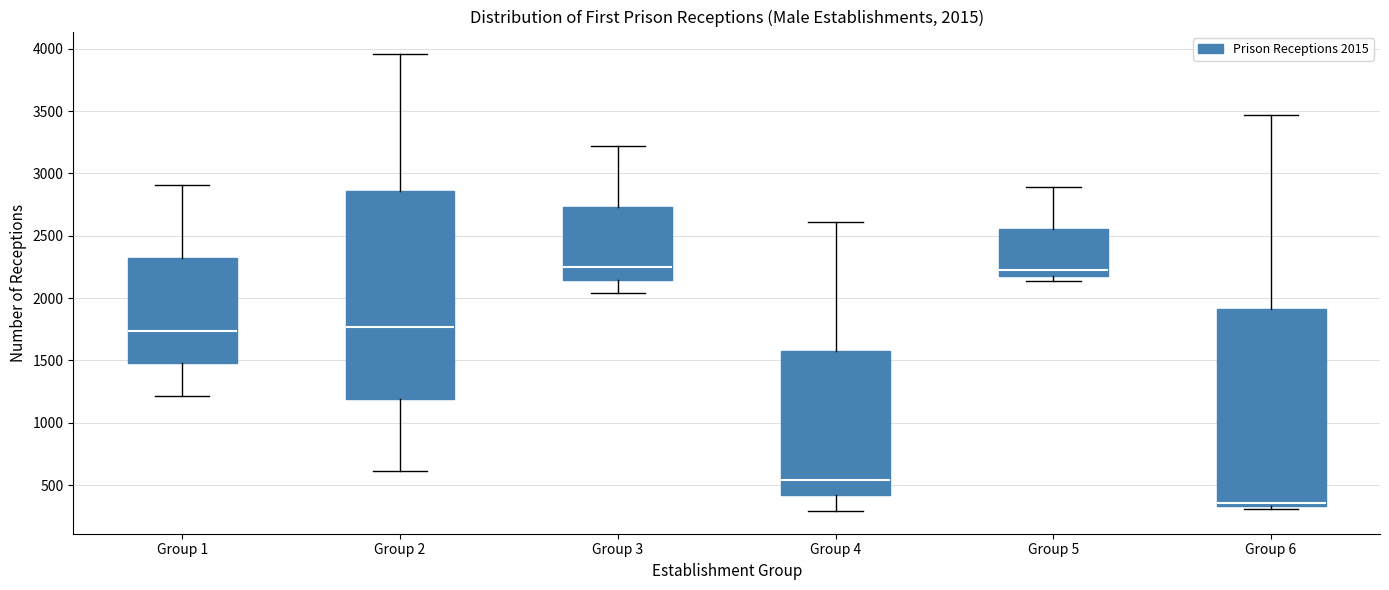

Comparing the boxes themselves (not the whiskers), which one is the tallest?

Group 2